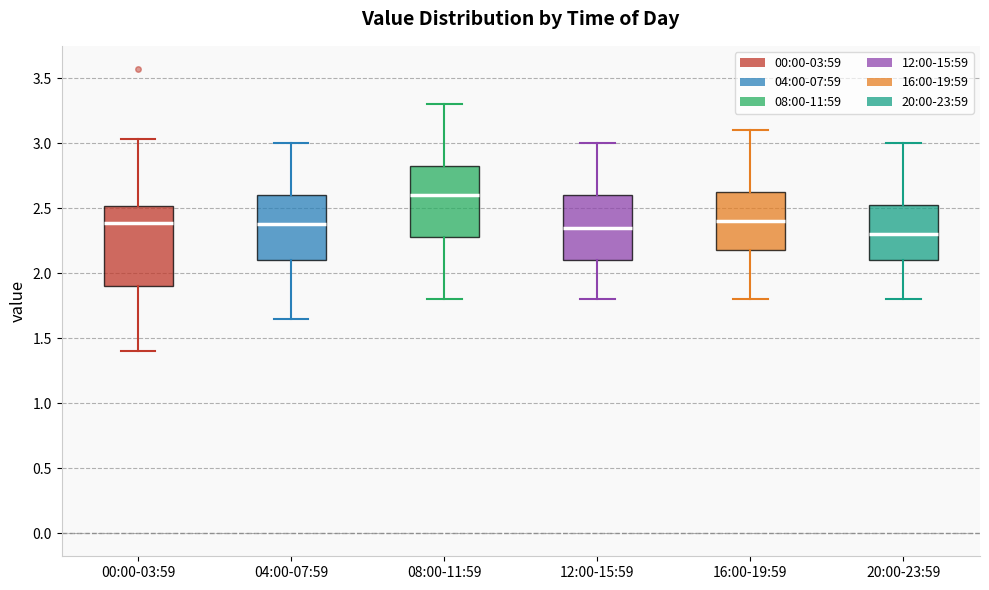

Where does the lower whisker of the box for 04:00-07:59 end on the y-axis? The values are not printed on the chart, so give them approximately, as read against the axis.

1.65